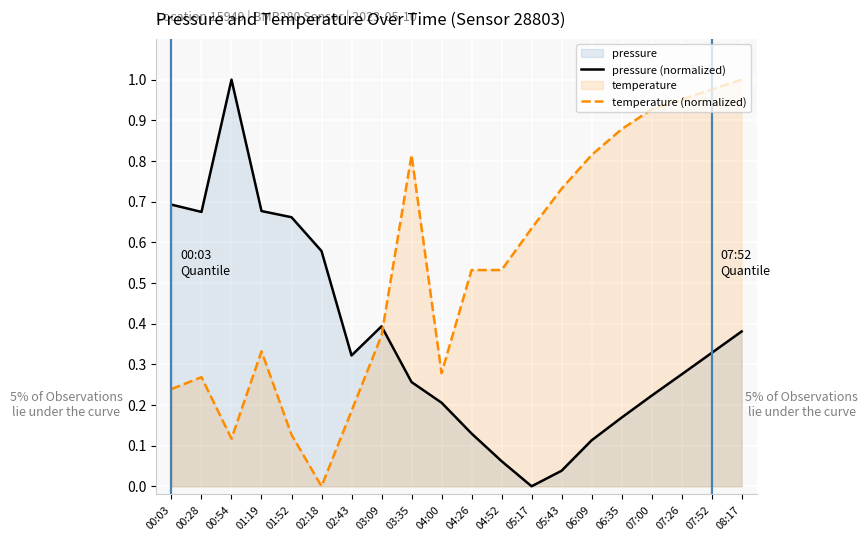

After their last crossing, which series has the higher values: temperature (normalized) or pressure (normalized)?

temperature (normalized)